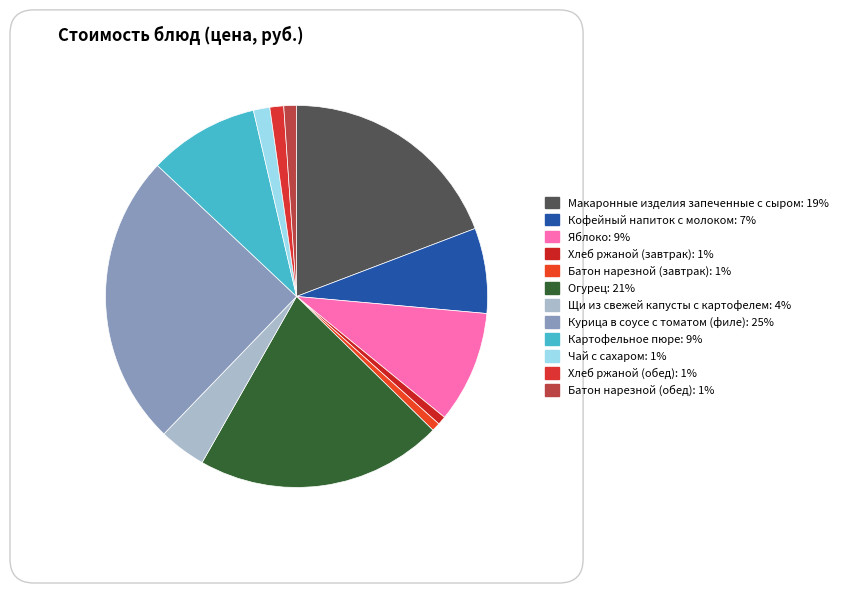

To the nearest percent, what is the difference between the largest and smallest slice percentages?

24%